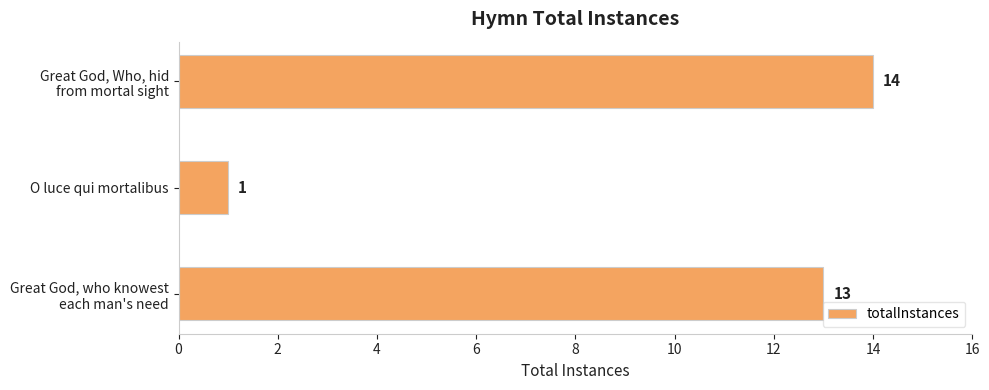

Reading top to bottom, list all the values displayed in this chart.

14	1	13